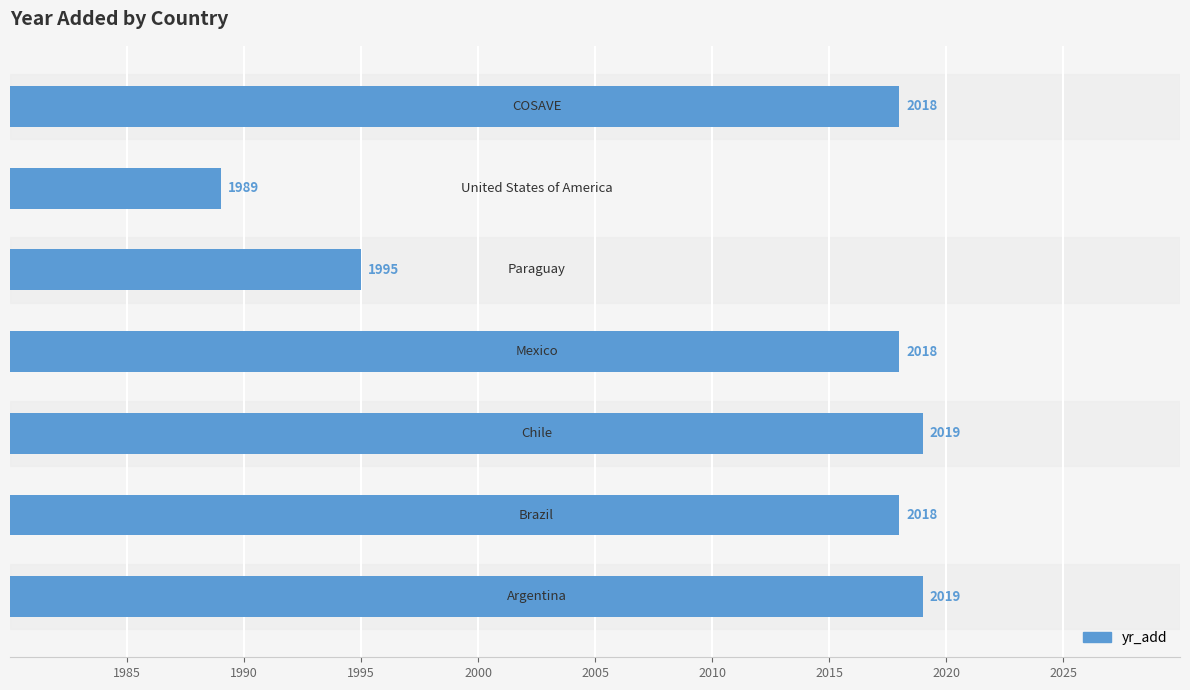

What is the smallest value displayed?

1989